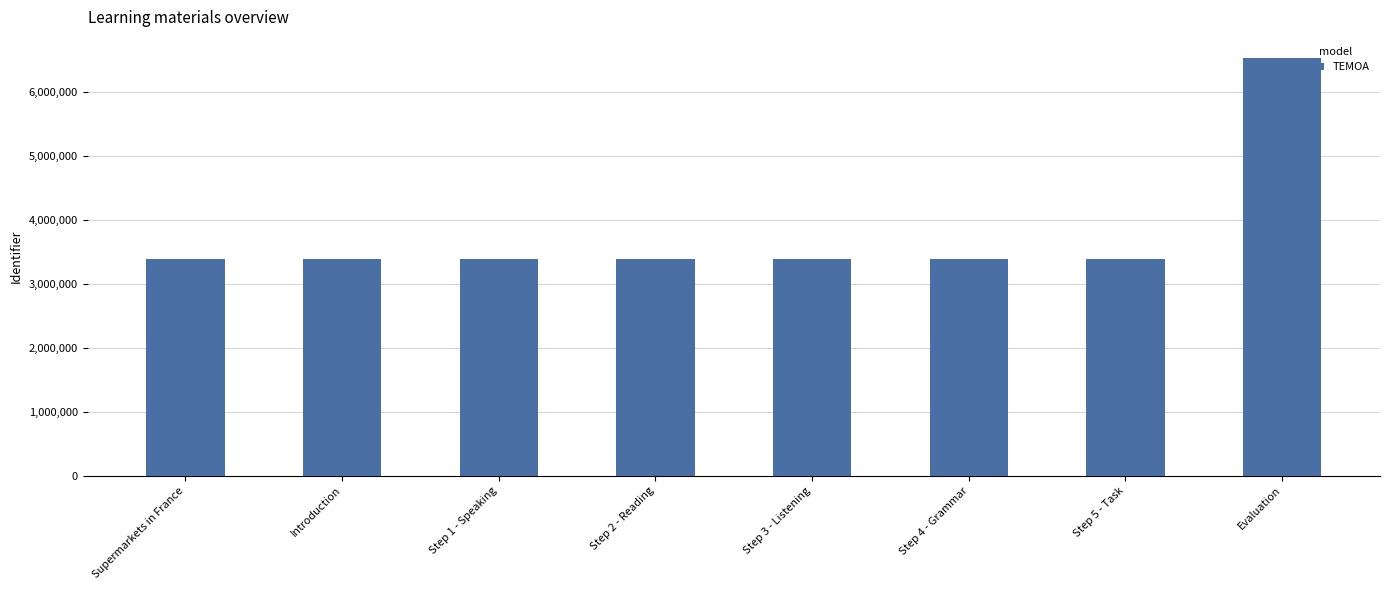

What is the sum of the values at Step 1 - Speaking and Introduction?

6795658